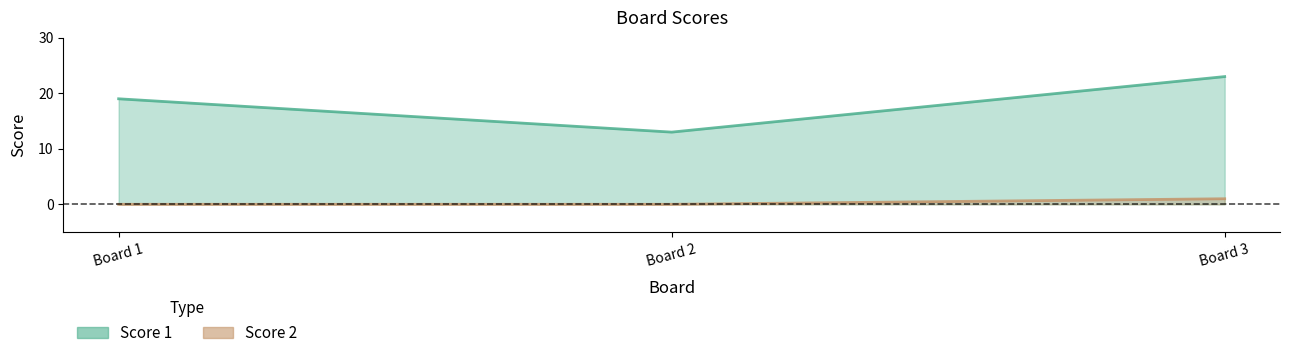

What is the value of the Score 2 point at the 3rd from the left?

1